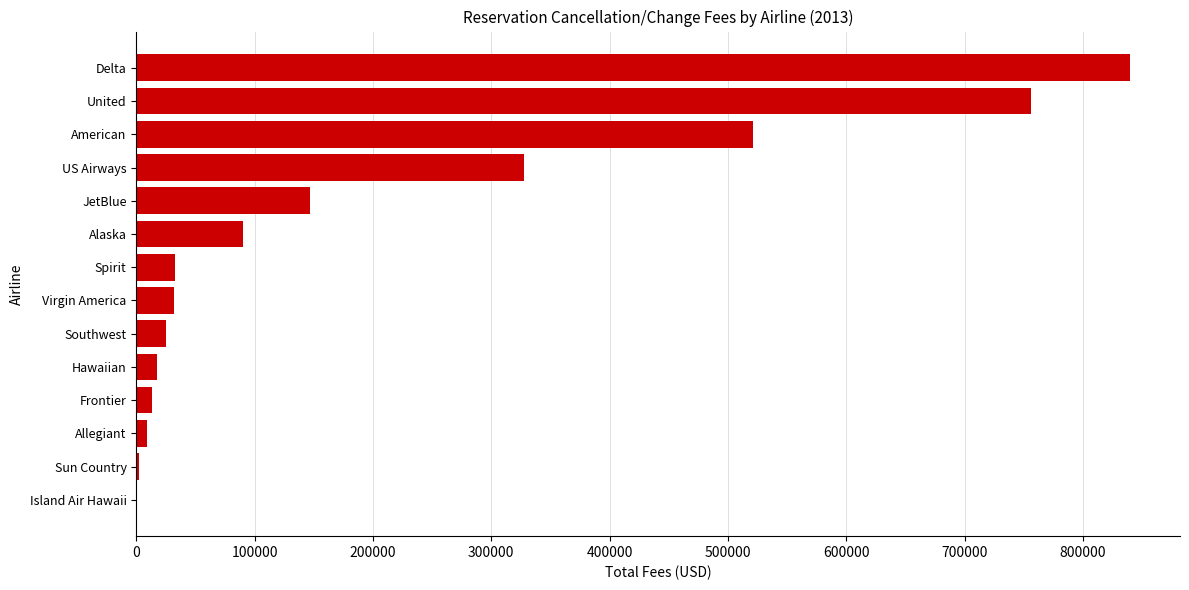

The value at Spirit is 32545. True or false?

True